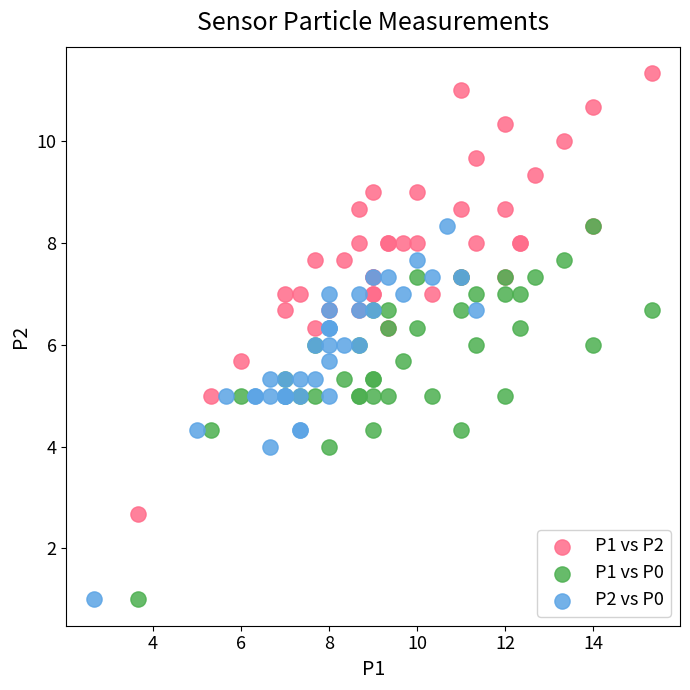

Which series reaches the maximum Y coordinate?

P1 vs P2